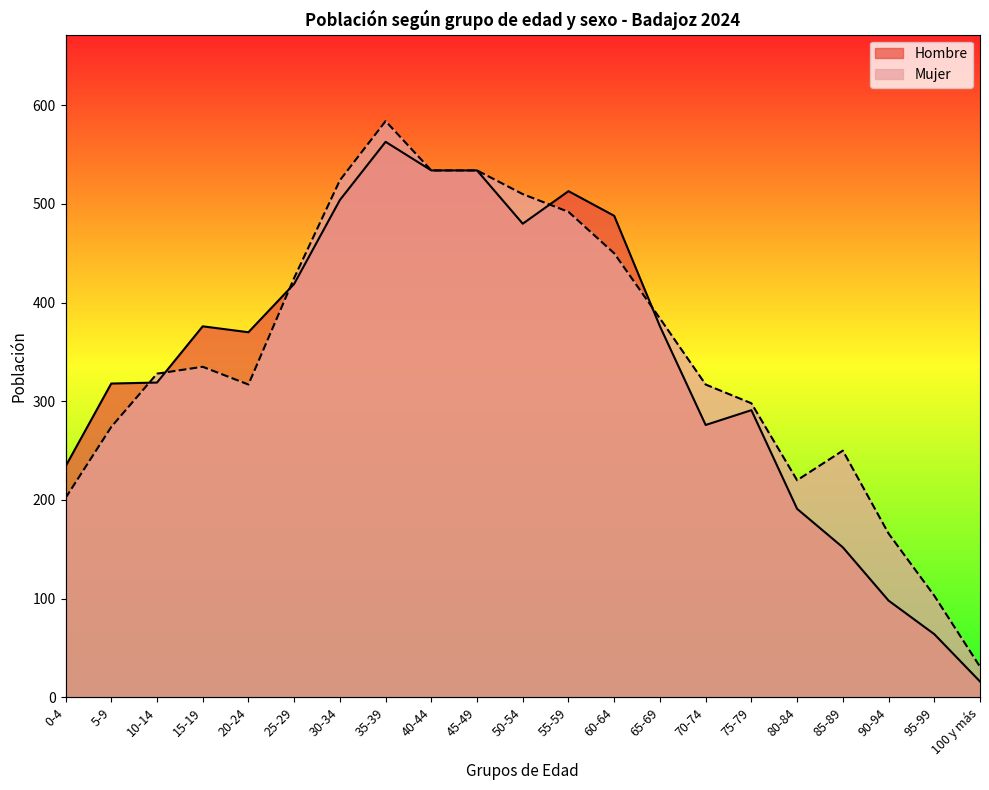

How many interior local valleys does the Hombre series have?

3